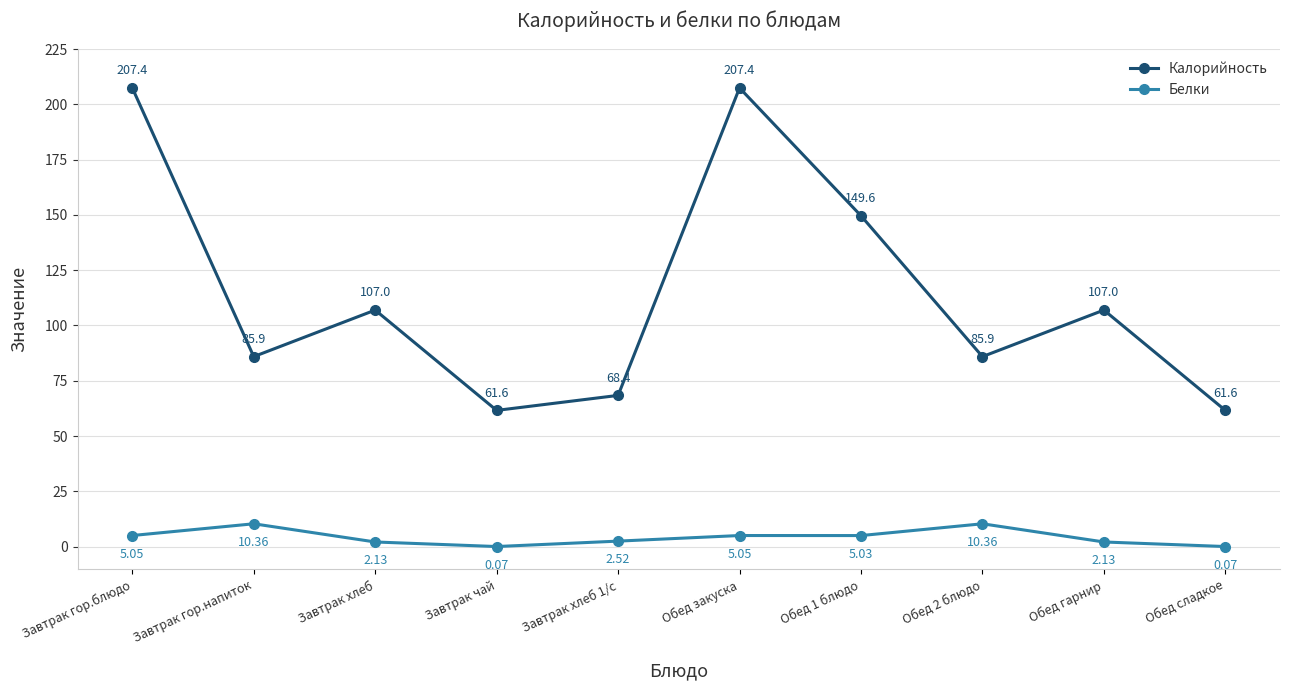

How many interior local valleys does the Калорийность series have?

3